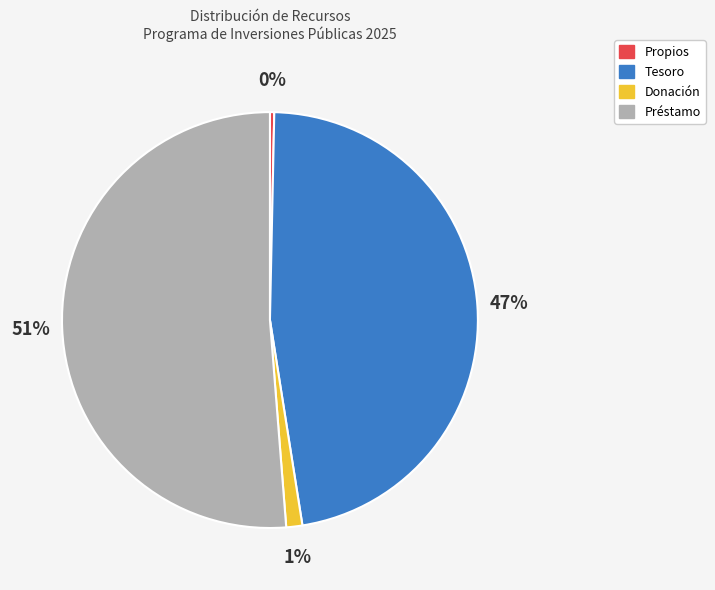

Do Donación and Propios together represent more than half of the pie?

No